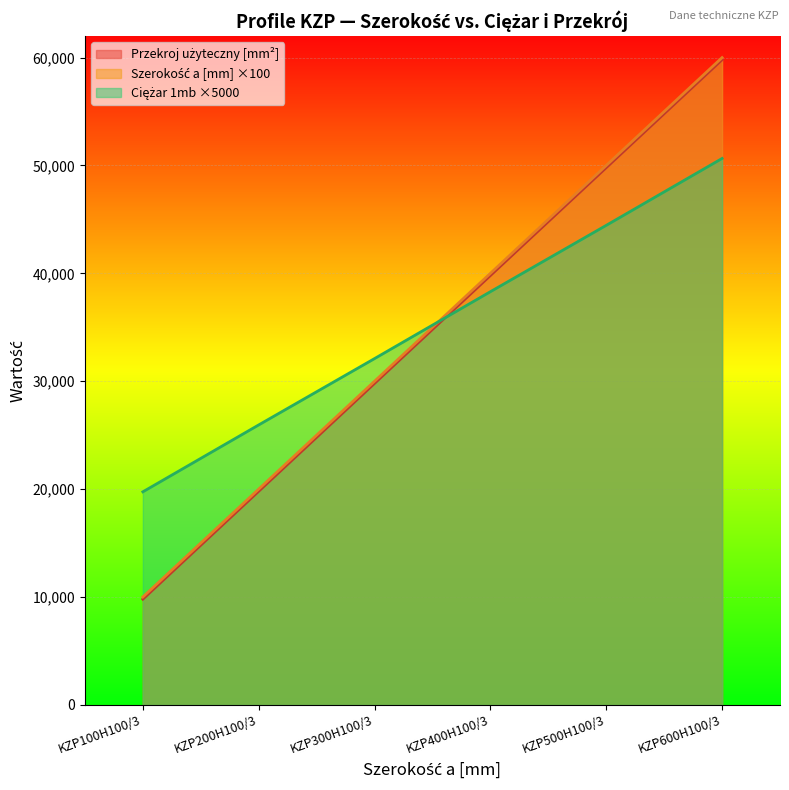

At KZP600H100/3, list the series in order from largest to smallest.

Przekroj użyteczny [mm2], Szerokość a [mm], Ciężar 1mb